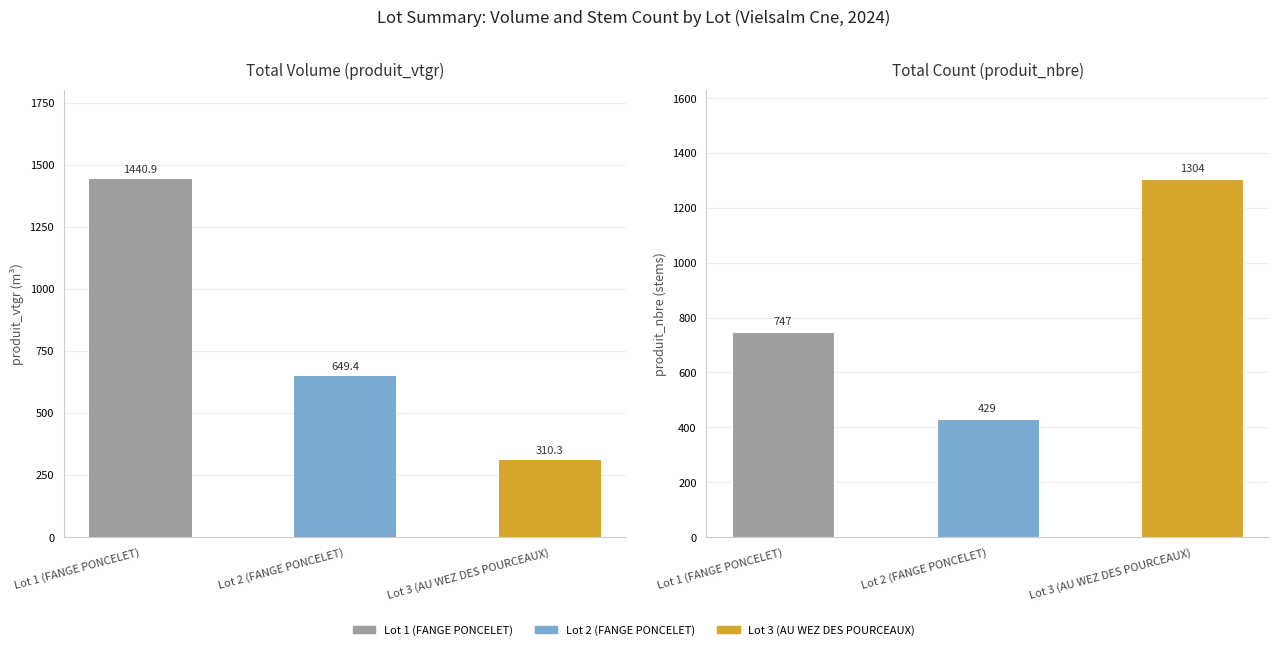

At which category is the sum across all series the highest?

Lot 1 (FANGE PONCELET)